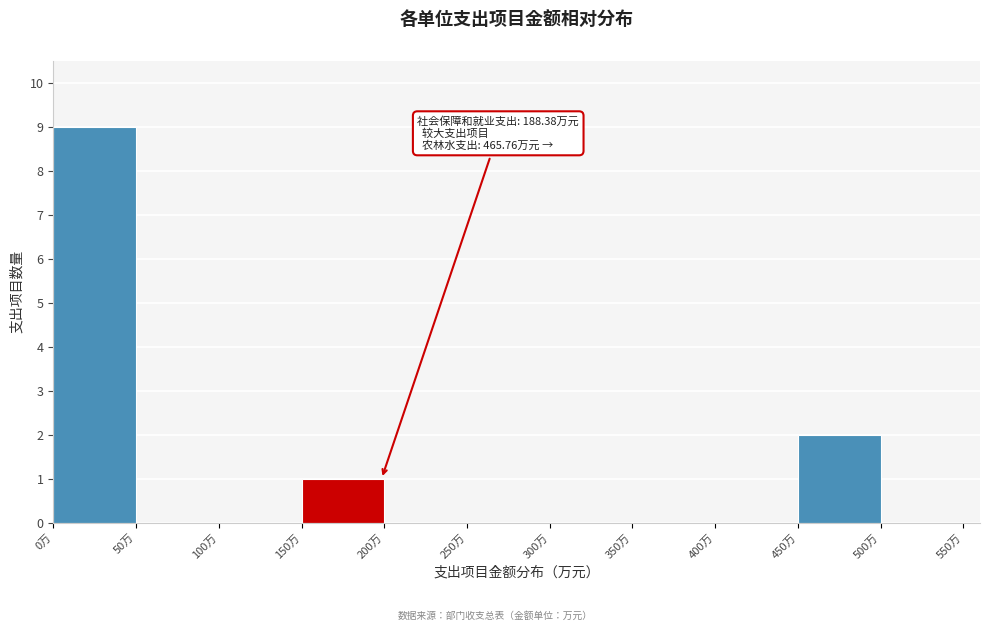

Over which range of the x-axis is the bar tallest?

0 to 50